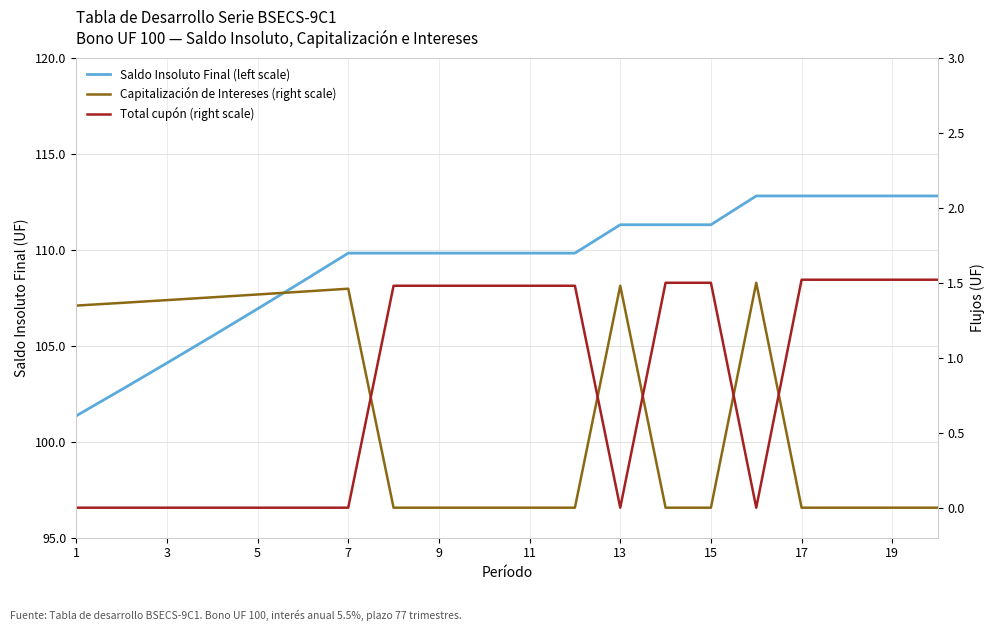

What is the minimum value for Saldo Insoluto Final (left scale)?

101.3